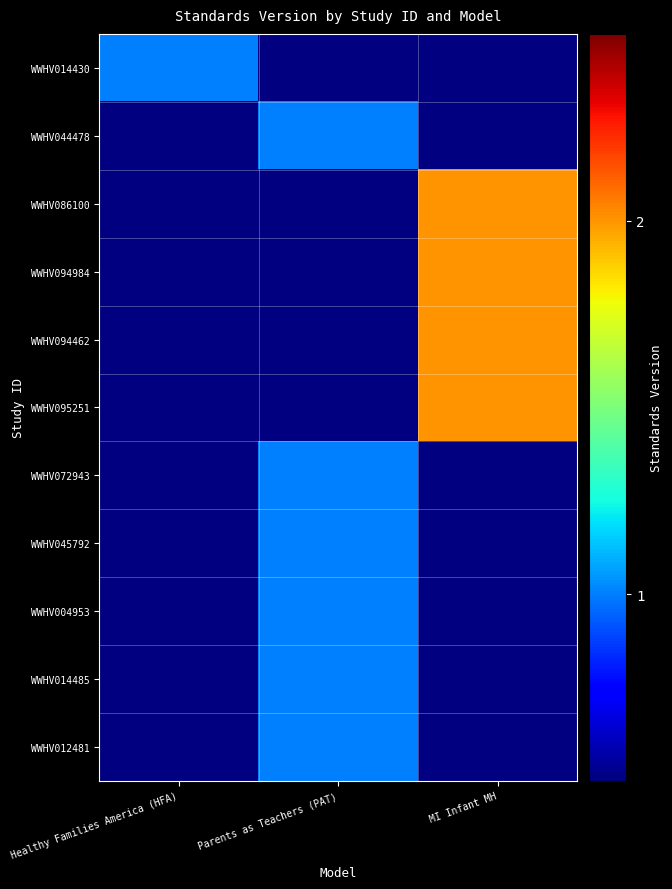

How many positive values does the WWHV012481 series have?

1